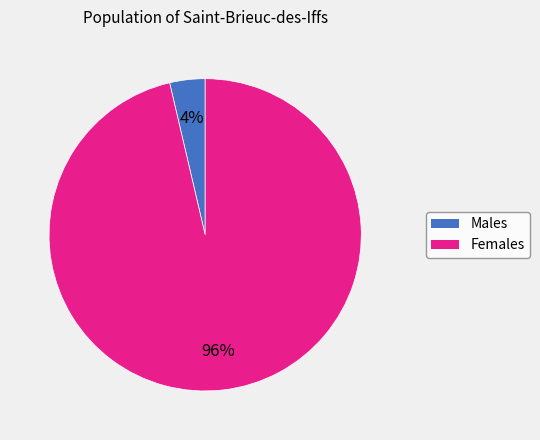

Is there a majority slice in this chart?

Yes